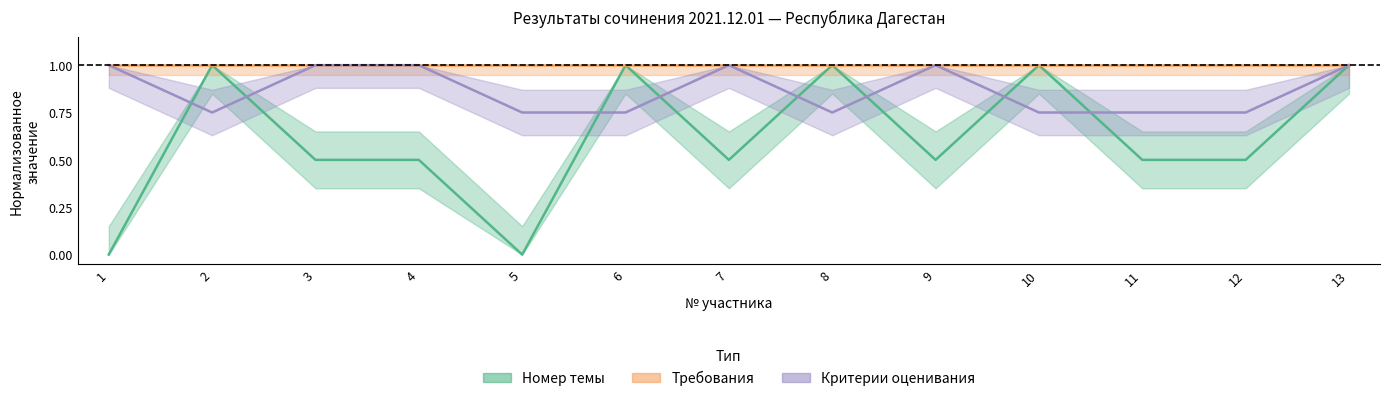

List the labels in order of topic_numbers value, smallest first.

1, 5, 3, 4, 7, 9, 11, 12, 2, 6, 8, 10, 13